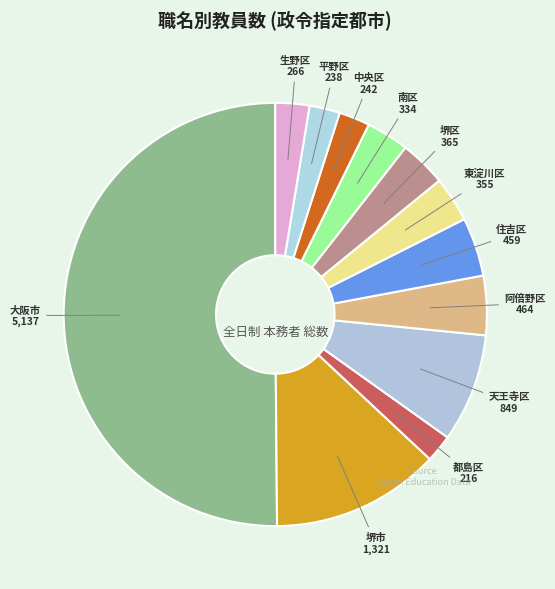

What is the ratio of the value at 平野区 to the value at 住吉区?

0.5